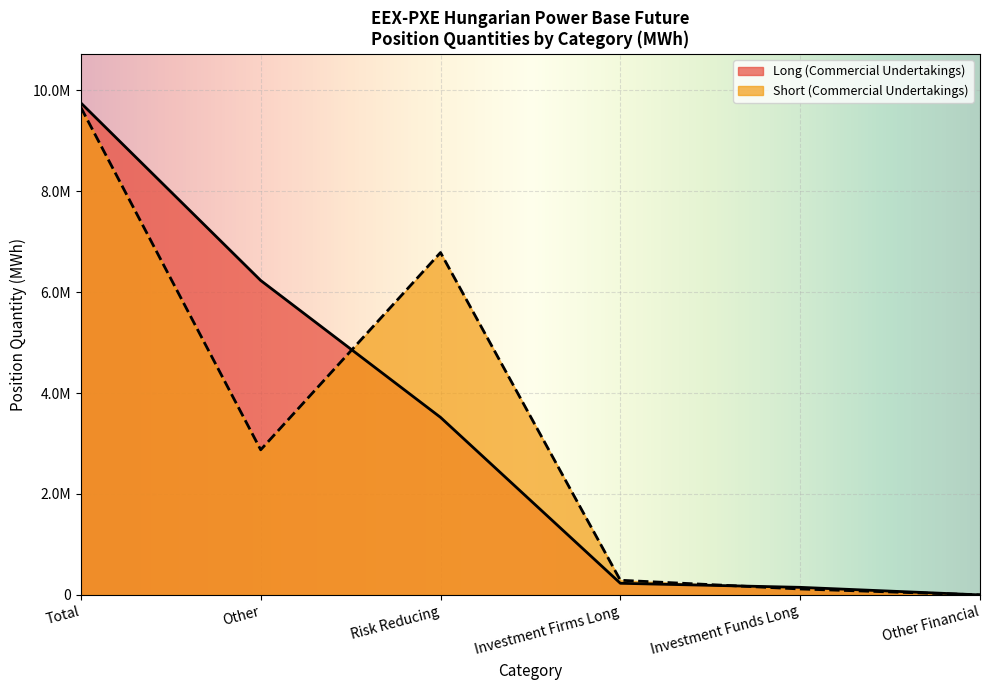

Is the value of Short (Commercial Undertakings) at Total greater than the value of Long (Commercial Undertakings) at Total?

No